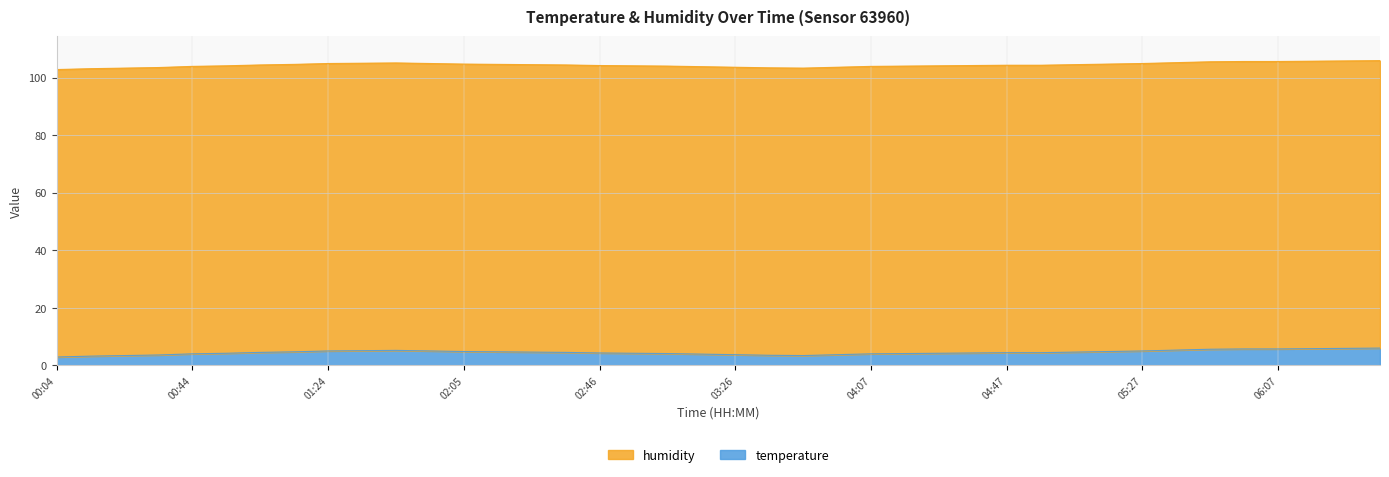

Where does the data first go above 4?

00:54